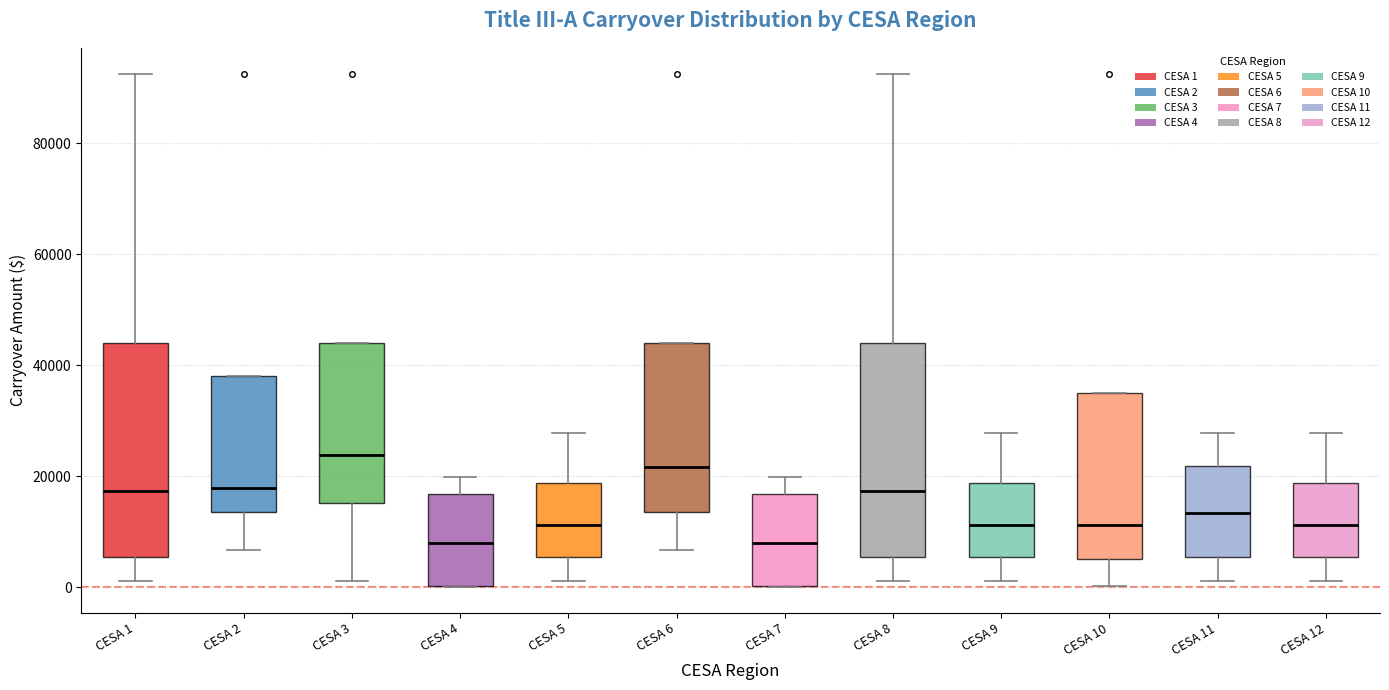

Where does the lower whisker of the box for CESA 6 end on the y-axis? The values are not printed on the chart, so give them approximately, as read against the axis.

6000